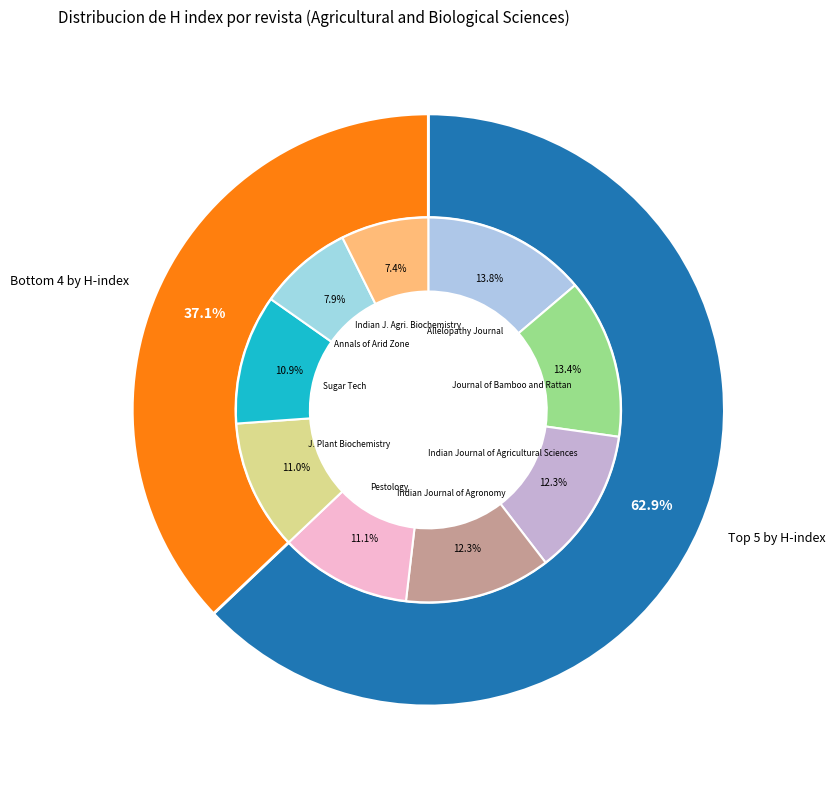

Which slice is the smallest?

Indian Journal of Agricultural Biochemistry